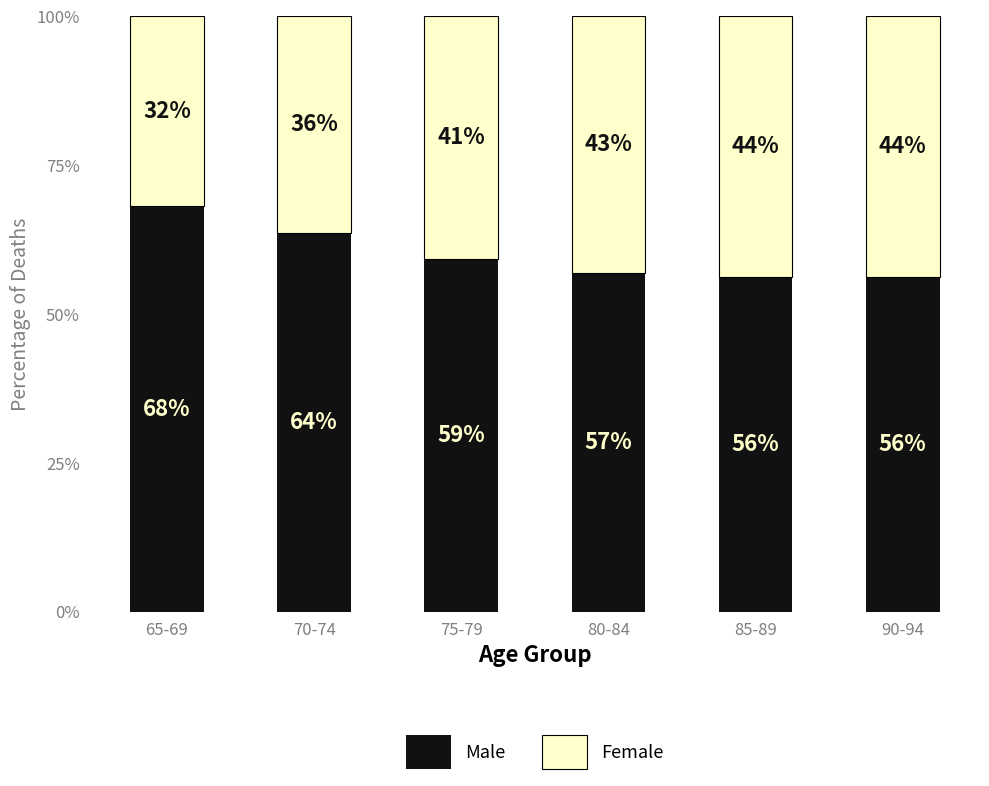

What is the average value of the Male series?

60.1